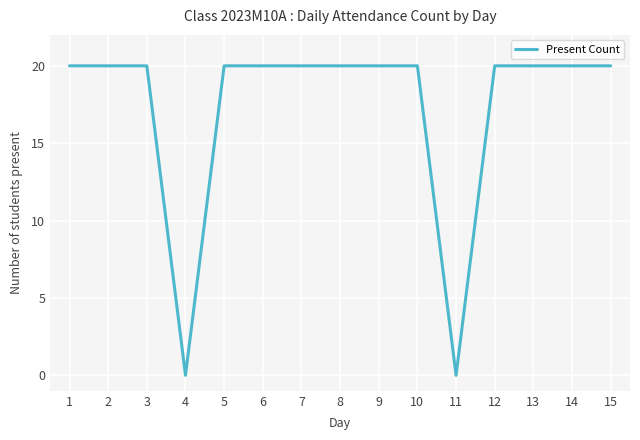

What is the difference between the maximum and minimum values?

20